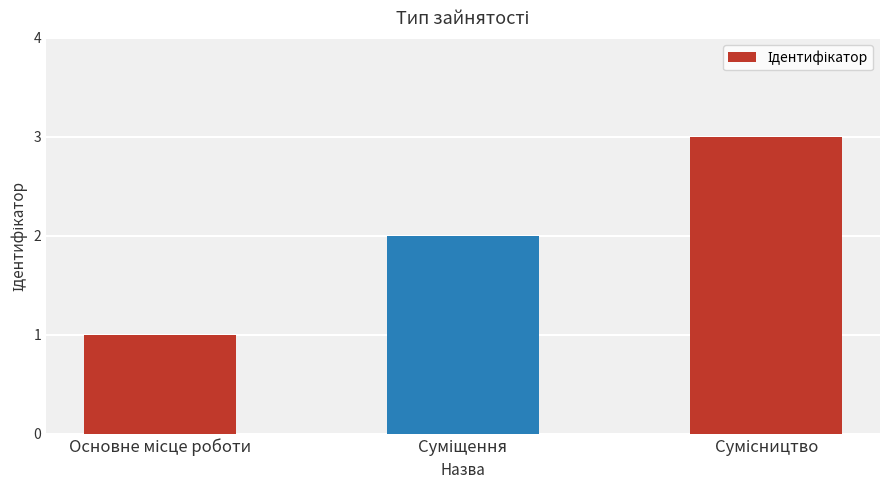

What is the greatest value displayed?

3